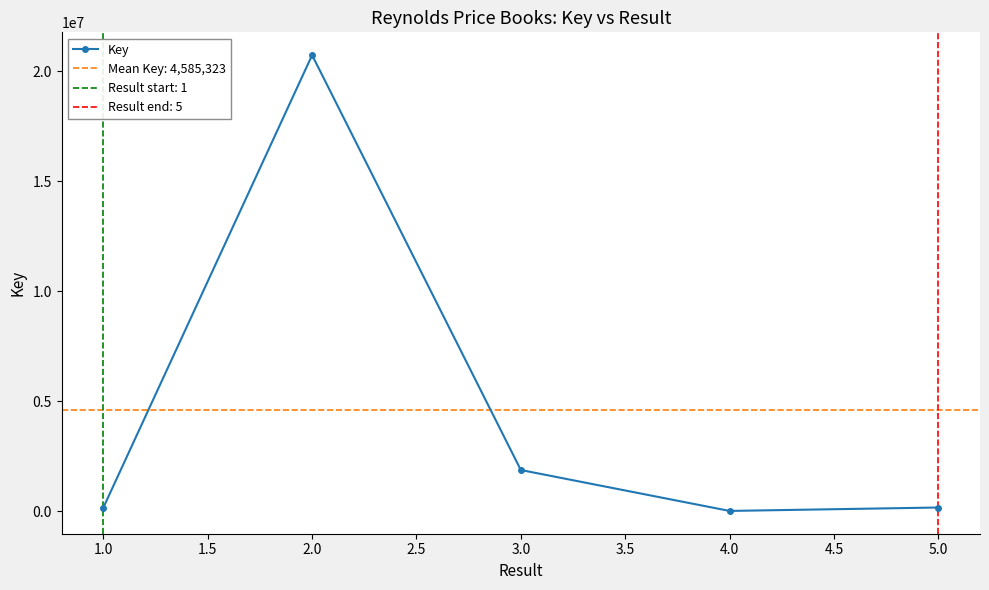

Count the number of values greater than 162758.

2